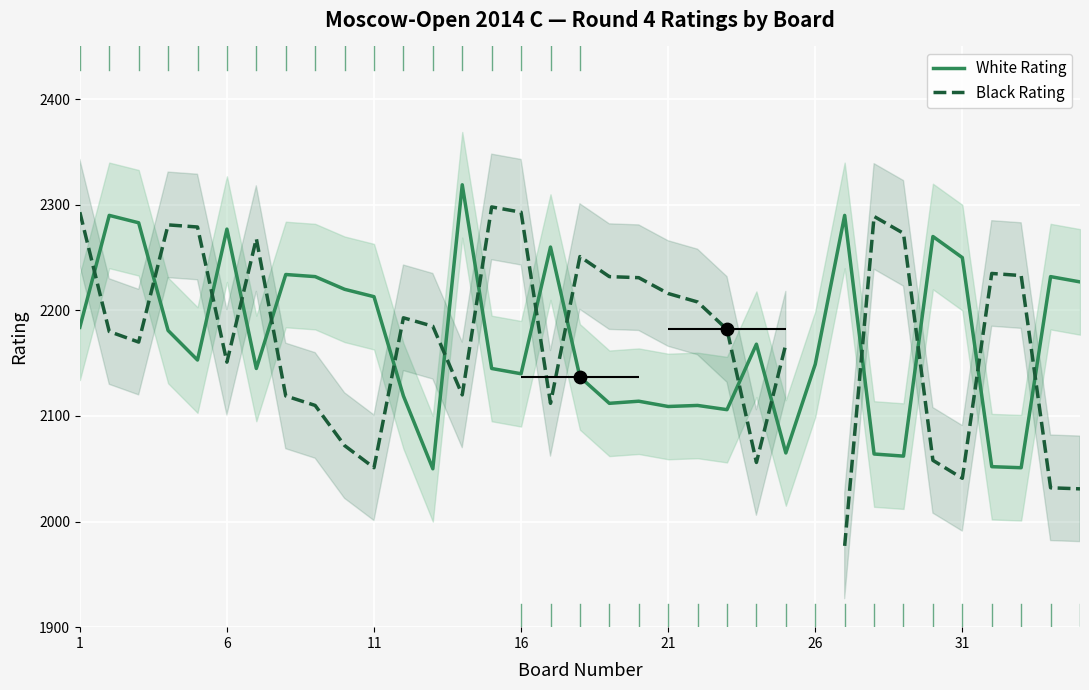

Which series has the largest total across all categories?

White Rating